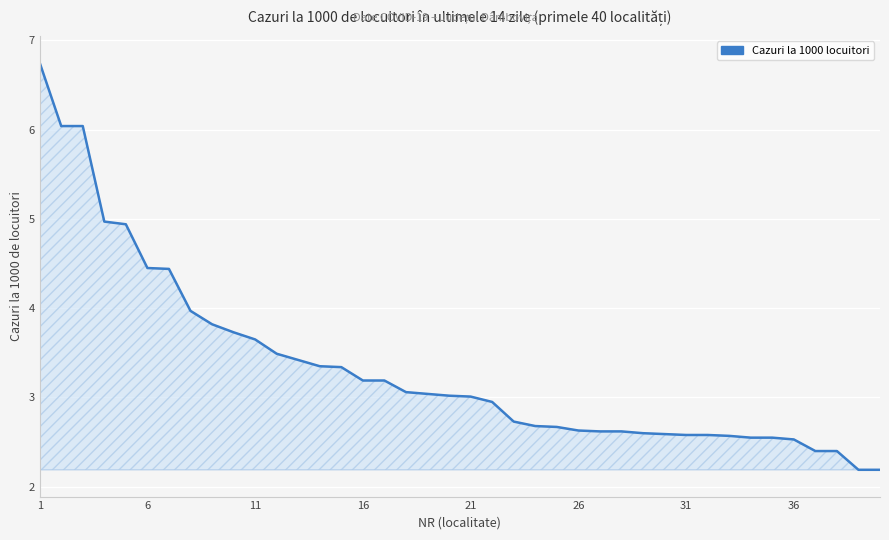

What is the difference between the maximum and minimum values?

4.6